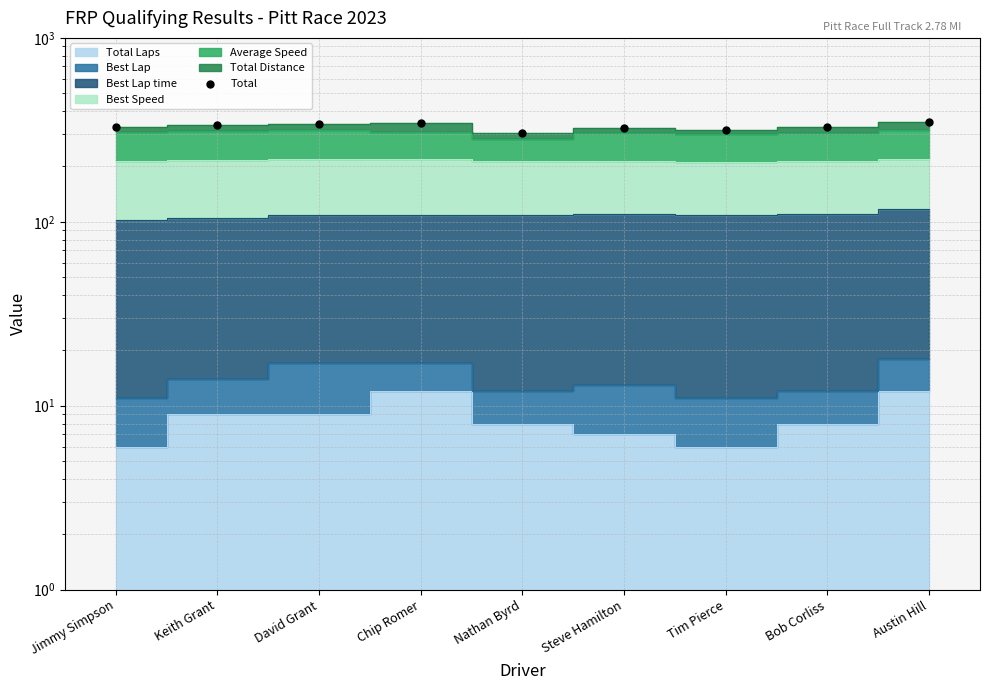

Between Steve Hamilton and Jimmy Simpson, which is larger?

Jimmy Simpson